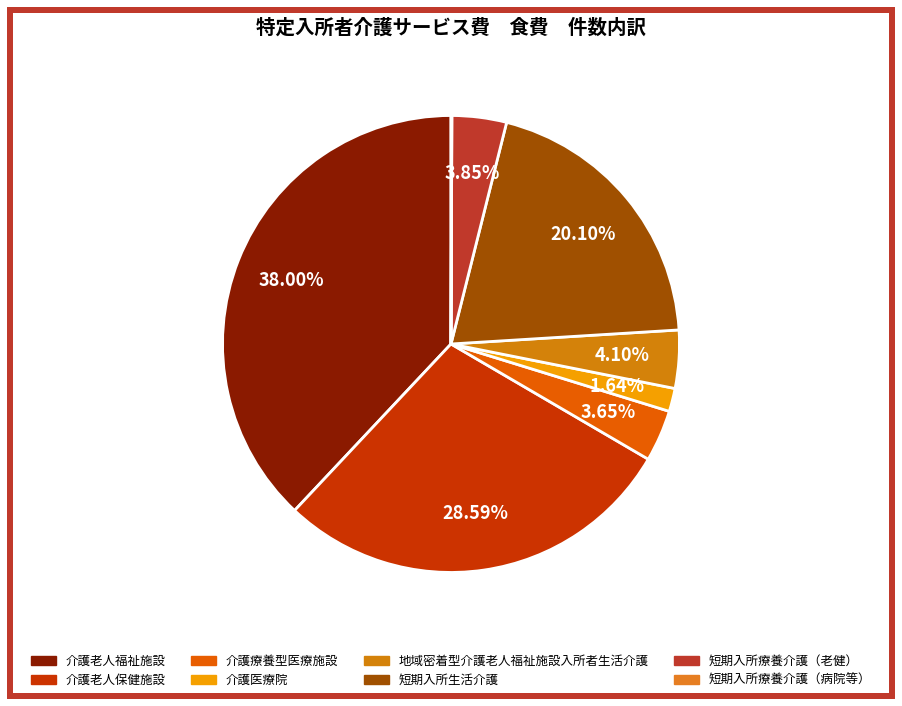

How many slices are in this pie chart?

8